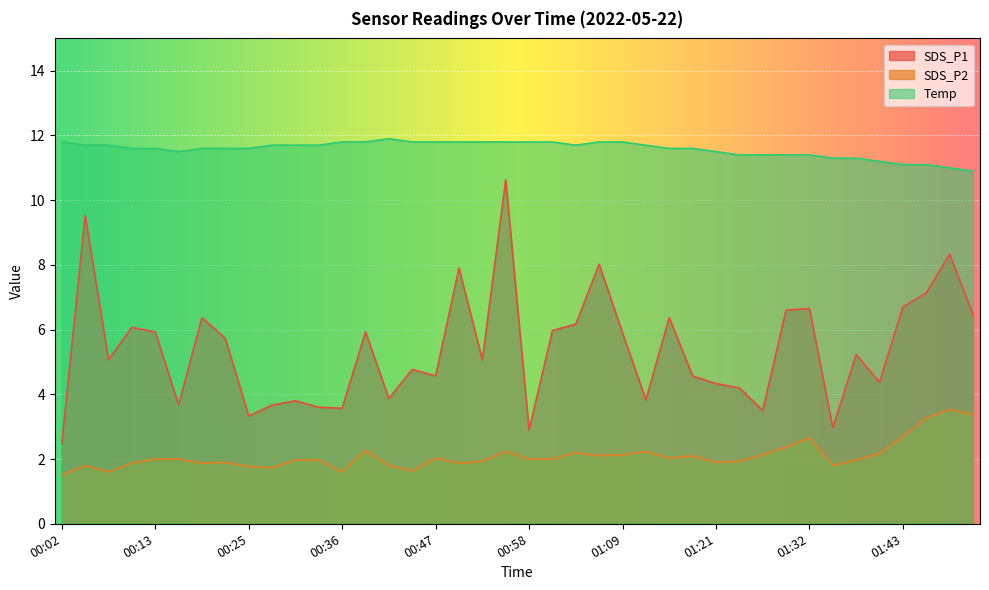

Is the value of Temp at 00:39 greater than the value of SDS_P2 at 01:43?

Yes